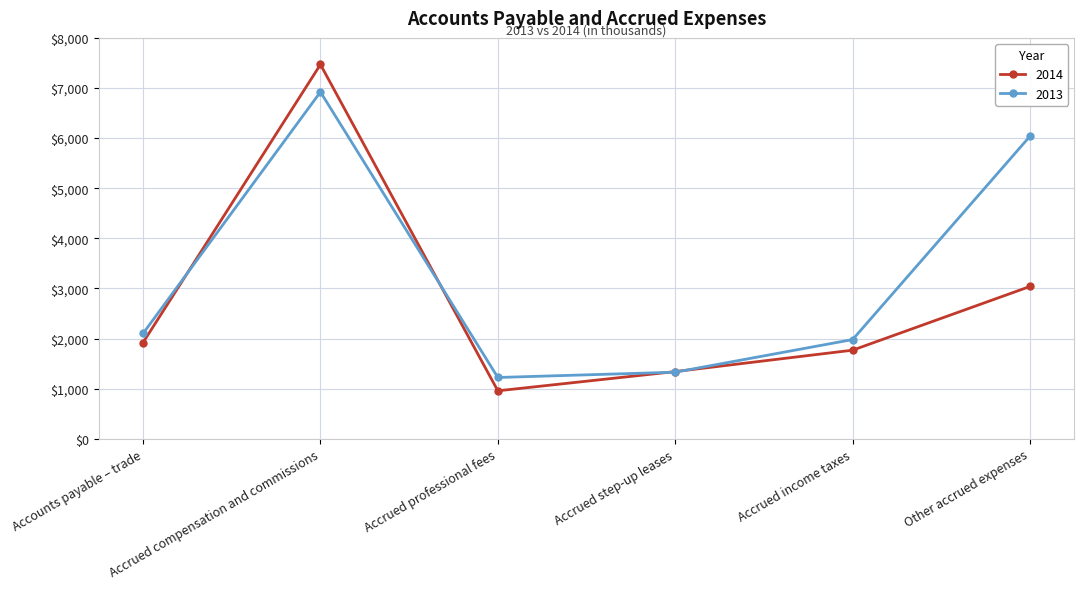

What is the difference between the 2014 values at Accounts payable – trade and Accrued professional fees?

963